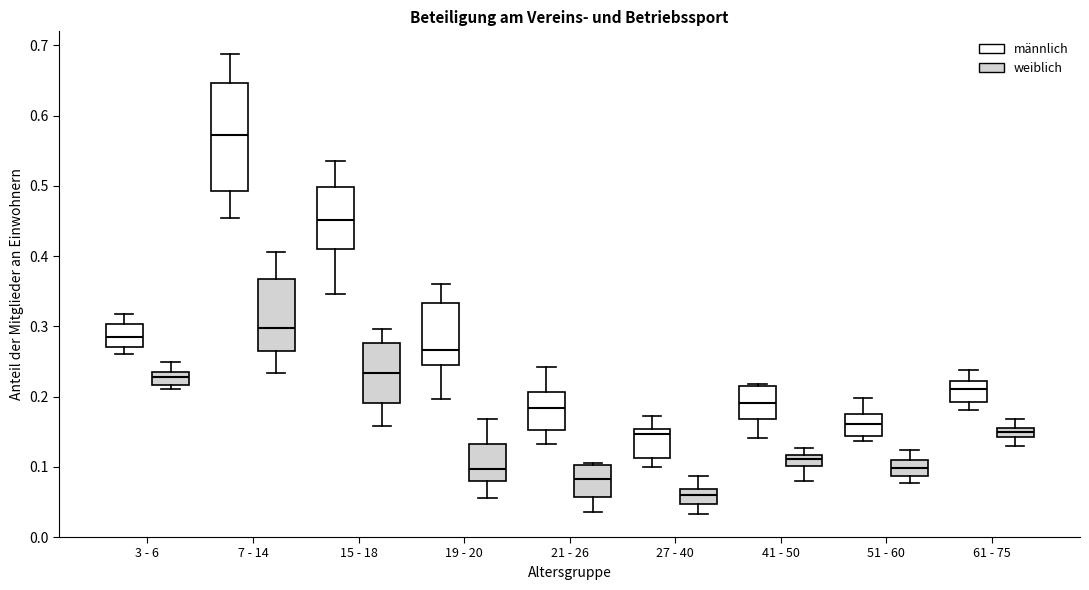

Comparing the boxes themselves (not the whiskers), which one is the tallest?

7 - 14 (männlich)